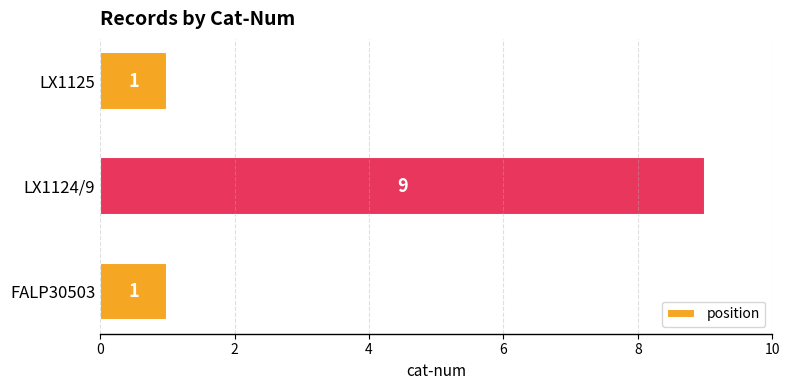

Count the values in the range 1 to 9.

3